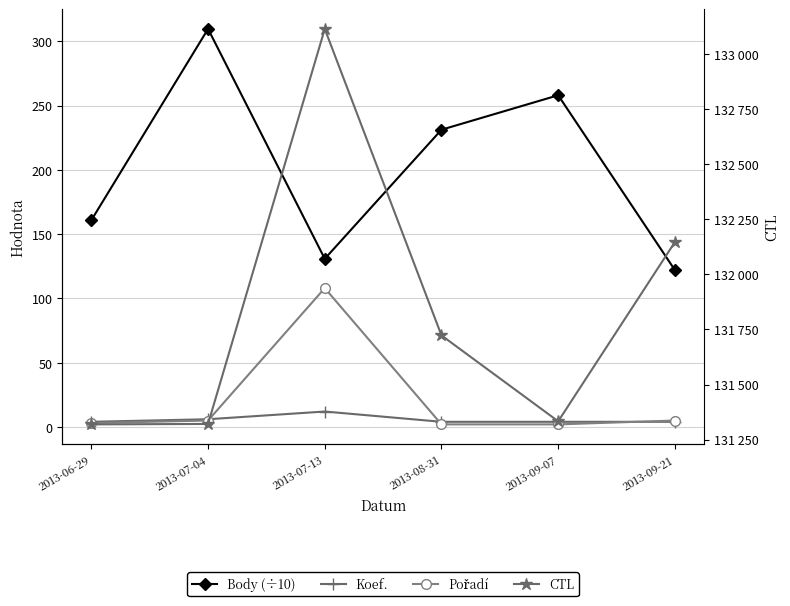

The value of CTL at 2013-08-31 is 210030.8. True or false?

False